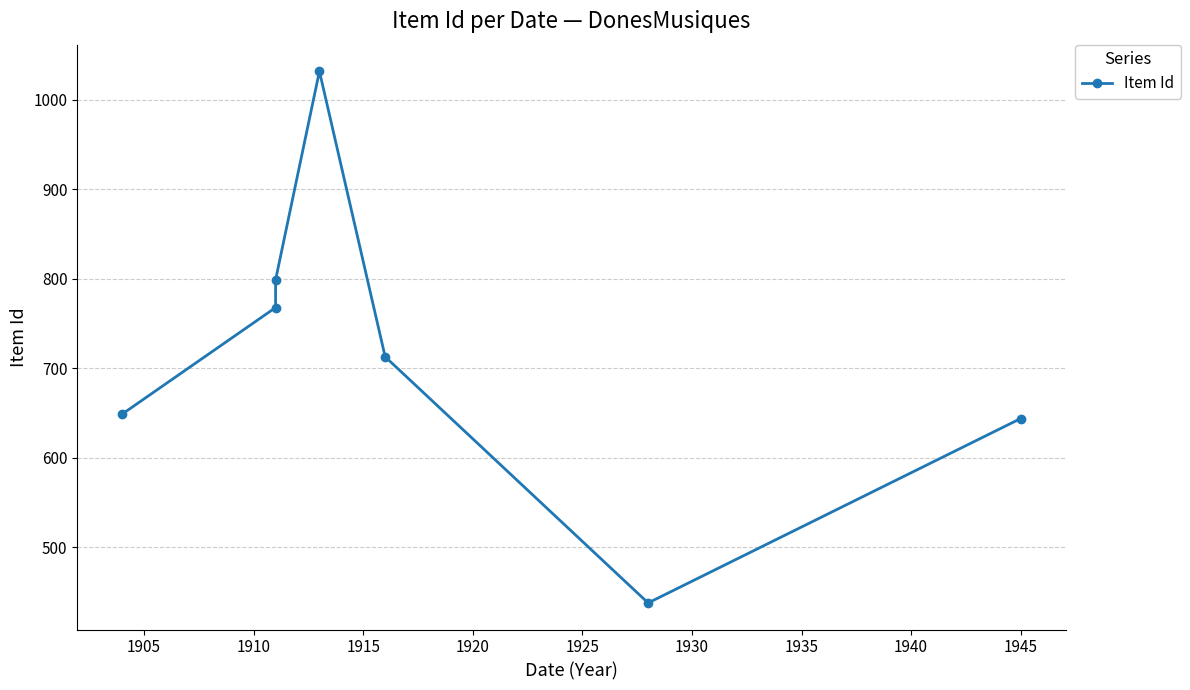

Is it true that the value at 1900 is 918?

False